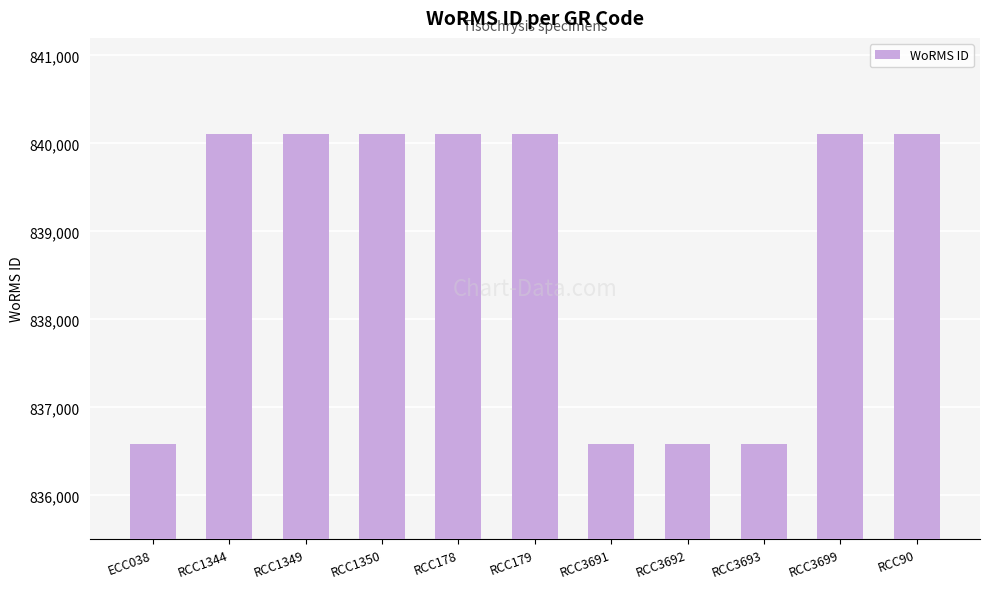

Which has a higher value, RCC3699 or RCC3693?

RCC3699